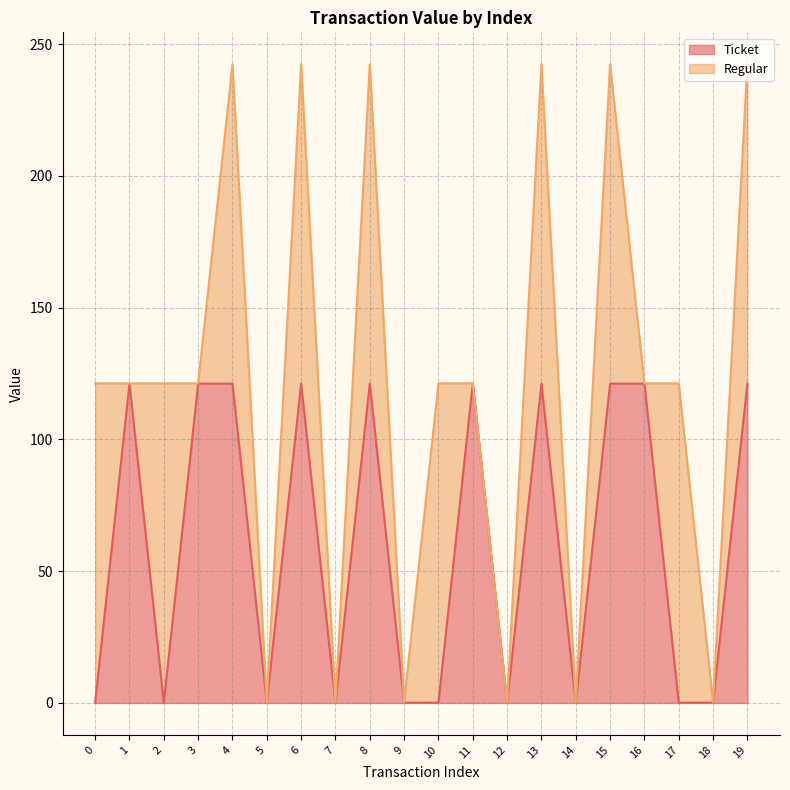

Does the chart have visible grid lines?

Yes